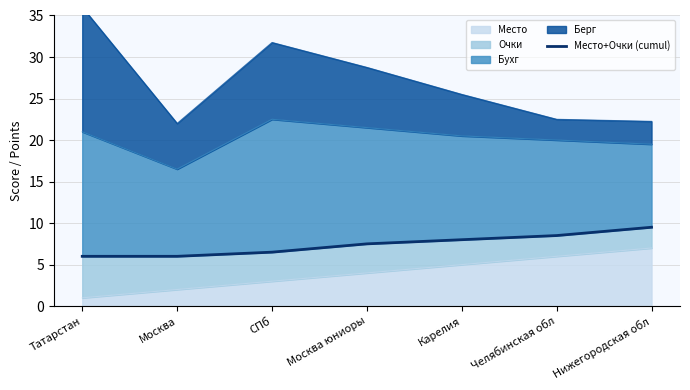

What is the label of the 3rd point from the left?

СПб